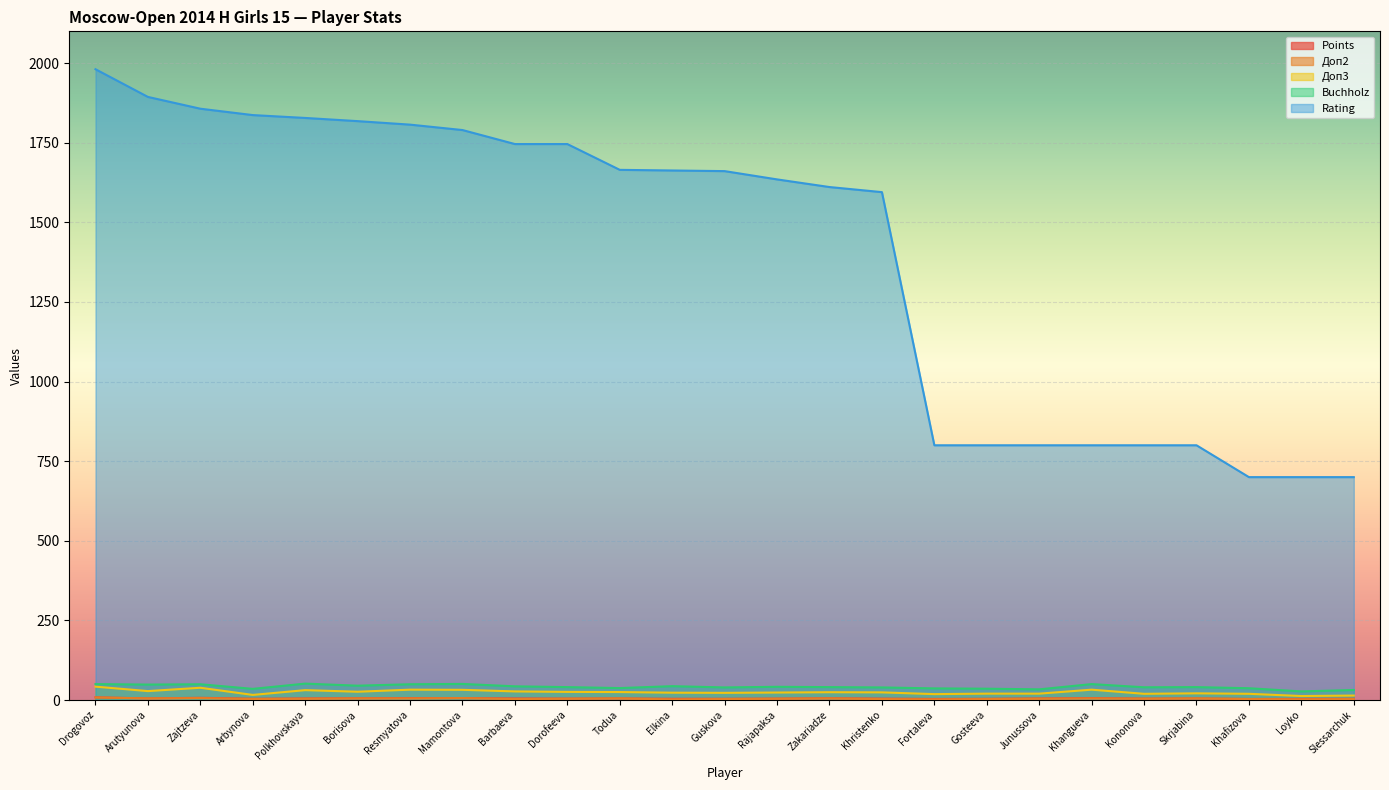

Reading left to right, transcribe all the data shown in this chart.

Points: Drogovoz=8.5	Arutyunova=5.0	Zajtzeva=7.0	Arbynova=4.0	Polkhovskaya=5.0	Borisova=5.5	Resmyatova=6.0	Mamontova=6.0	Barbaeva=5.0	Dorofeeva=4.5	Todua=5.0	Elkina=4.0	Guskova=4.0	Rajapaksa=4.5	Zakariadze=5.5	Khristenko=4.5	Fortaleva=3.5	Gosteeva=4.0	Junussova=5.0	Khangueva=6.0	Kononova=4.5	Skrjabina=5.0	Khafizova=3.5	Loyko=3.5	Slessarchuk=4.0
Buchholz: Drogovoz=50.0	Arutyunova=48.5	Zajtzeva=49.5	Arbynova=35.0	Polkhovskaya=51.5	Borisova=45.0	Resmyatova=49.5	Mamontova=50.5	Barbaeva=43.0	Dorofeeva=40.5	Todua=37.5	Elkina=43.5	Guskova=39.5	Rajapaksa=41.5	Zakariadze=40.5	Khristenko=39.5	Fortaleva=36.5	Gosteeva=35.5	Junussova=33.5	Khangueva=50.0	Kononova=40.0	Skrjabina=40.5	Khafizova=37.0	Loyko=27.0	Slessarchuk=31.5
Доп2: Drogovoz=8.0	Arutyunova=5.0	Zajtzeva=6.0	Arbynova=3.0	Polkhovskaya=4.0	Borisova=5.0	Resmyatova=5.0	Mamontova=6.0	Barbaeva=3.0	Dorofeeva=4.0	Todua=5.0	Elkina=2.0	Guskova=3.0	Rajapaksa=4.0	Zakariadze=5.0	Khristenko=3.0	Fortaleva=2.0	Gosteeva=3.0	Junussova=4.0	Khangueva=5.0	Kononova=4.0	Skrjabina=5.0	Khafizova=3.0	Loyko=2.0	Slessarchuk=3.0
Доп3: Drogovoz=42.0	Arutyunova=28.0	Zajtzeva=38.5	Arbynova=16.0	Polkhovskaya=31.0	Borisova=26.0	Resmyatova=32.5	Mamontova=32.0	Barbaeva=27.0	Dorofeeva=25.5	Todua=25.0	Elkina=23.0	Guskova=22.5	Rajapaksa=23.5	Zakariadze=24.5	Khristenko=24.0	Fortaleva=18.5	Gosteeva=20.0	Junussova=20.0	Khangueva=32.5	Kononova=19.5	Skrjabina=21.0	Khafizova=19.5	Loyko=12.5	Slessarchuk=14.0
Rating: Drogovoz=1981.0	Arutyunova=1894.0	Zajtzeva=1857.0	Arbynova=1837.0	Polkhovskaya=1828.0	Borisova=1818.0	Resmyatova=1807.0	Mamontova=1790.0	Barbaeva=1746.0	Dorofeeva=1746.0	Todua=1665.0	Elkina=1663.0	Guskova=1661.0	Rajapaksa=1635.0	Zakariadze=1611.0	Khristenko=1595.0	Fortaleva=800.0	Gosteeva=800.0	Junussova=800.0	Khangueva=800.0	Kononova=800.0	Skrjabina=800.0	Khafizova=700.0	Loyko=700.0	Slessarchuk=700.0